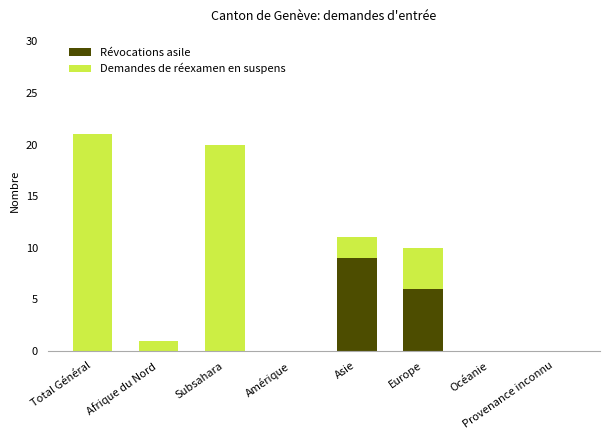

The Révocations asile series shows 2 at Europe. True or false?

False